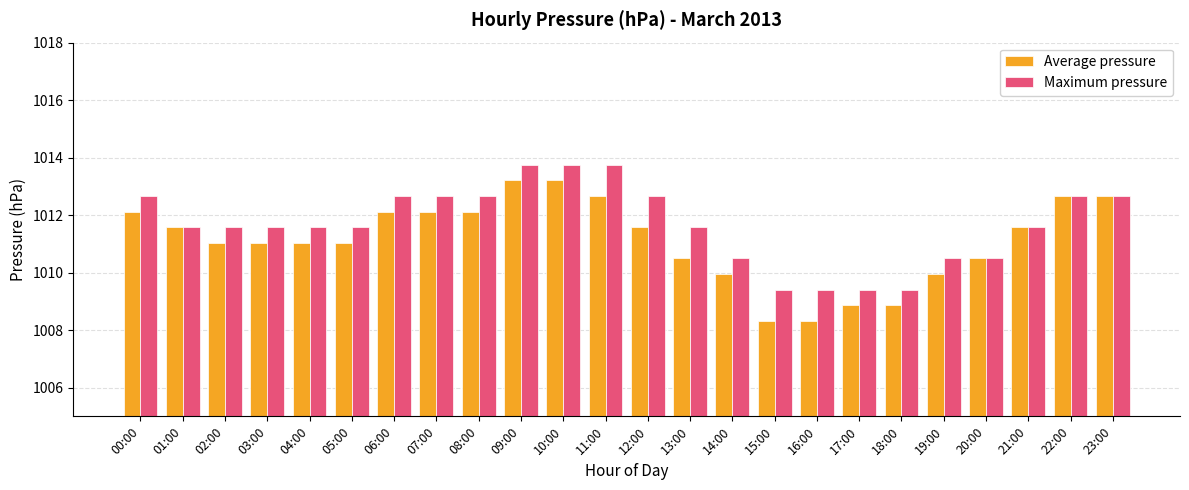

Is the value of Average pressure at 00:00 greater than the value of Maximum pressure at 00:00?

No